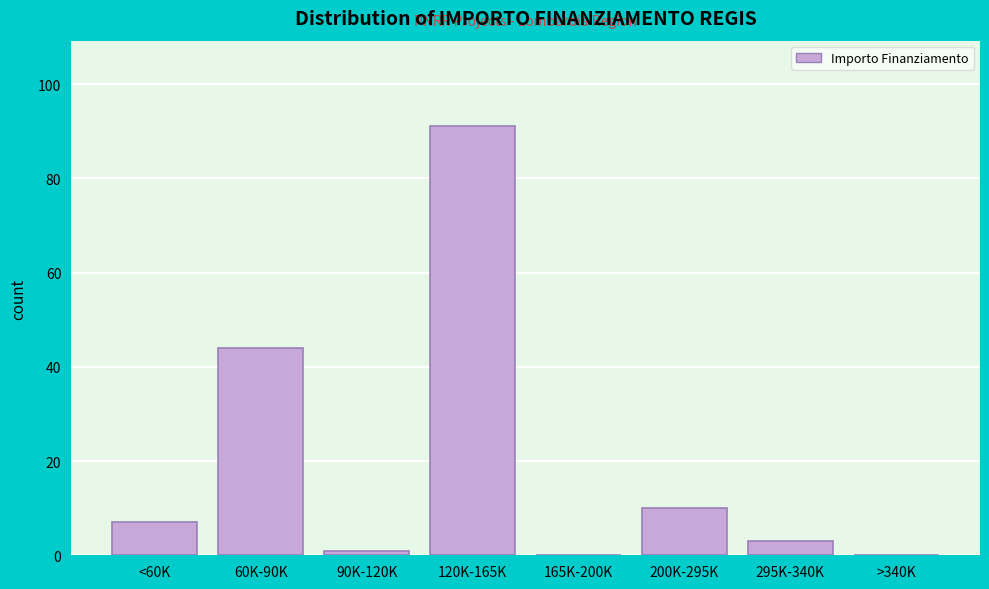

Reading left to right, extract all data points from this chart.

<60K=7	60K-90K=44	90K-120K=1	120K-165K=91	165K-200K=0	200K-295K=10	295K-340K=3	>340K=0